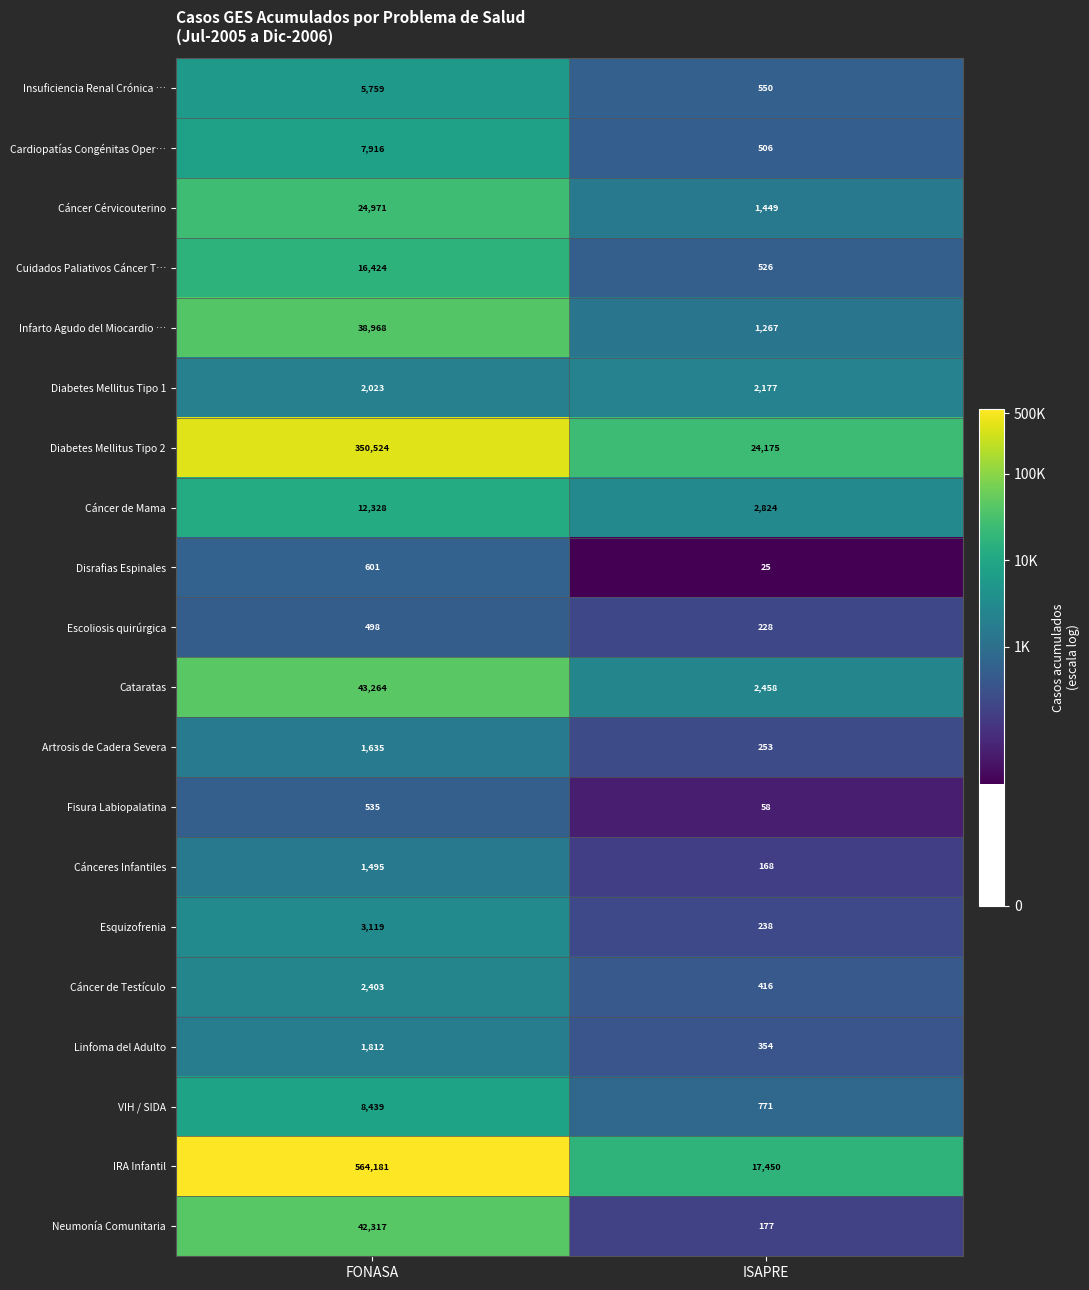

What is the spread (max minus min) of values at FONASA?

563683